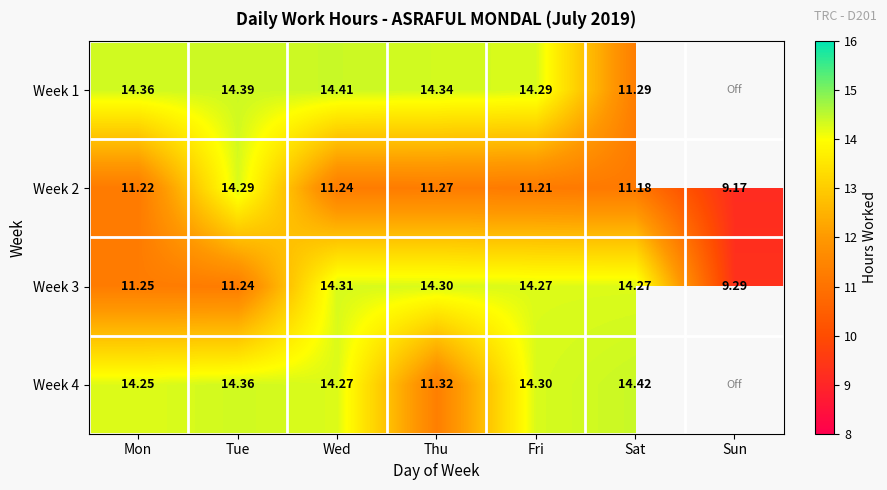

Which category has the highest value in the Week 2 series?

Tue